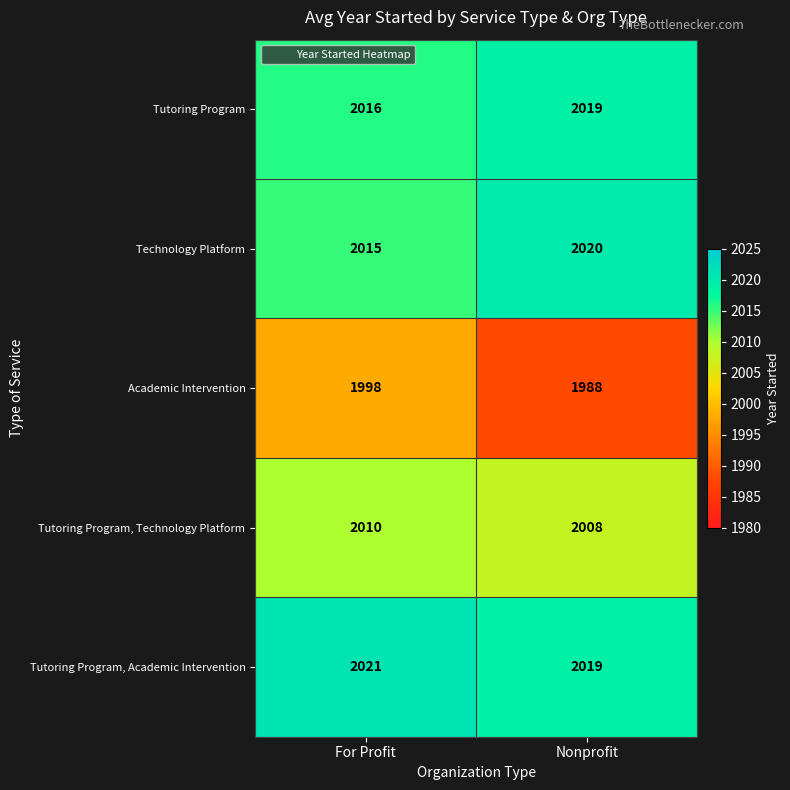

Reading left to right, list all the values displayed in this chart.

Tutoring Program: For Profit=2016	Nonprofit=2019
Technology Platform: For Profit=2015	Nonprofit=2020
Academic Intervention: For Profit=1998	Nonprofit=1988
Tutoring Program, Technology Platform: For Profit=2010	Nonprofit=2008
Tutoring Program, Academic Intervention: For Profit=2021	Nonprofit=2019